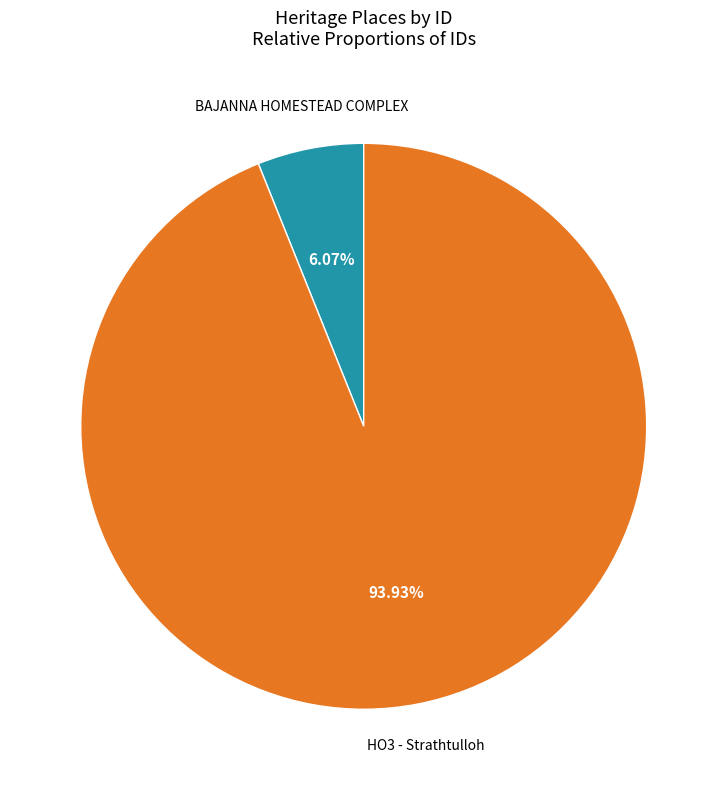

Combined, what portion of the pie is HO3 - Strathtulloh and BAJANNA HOMESTEAD COMPLEX?

100.0%